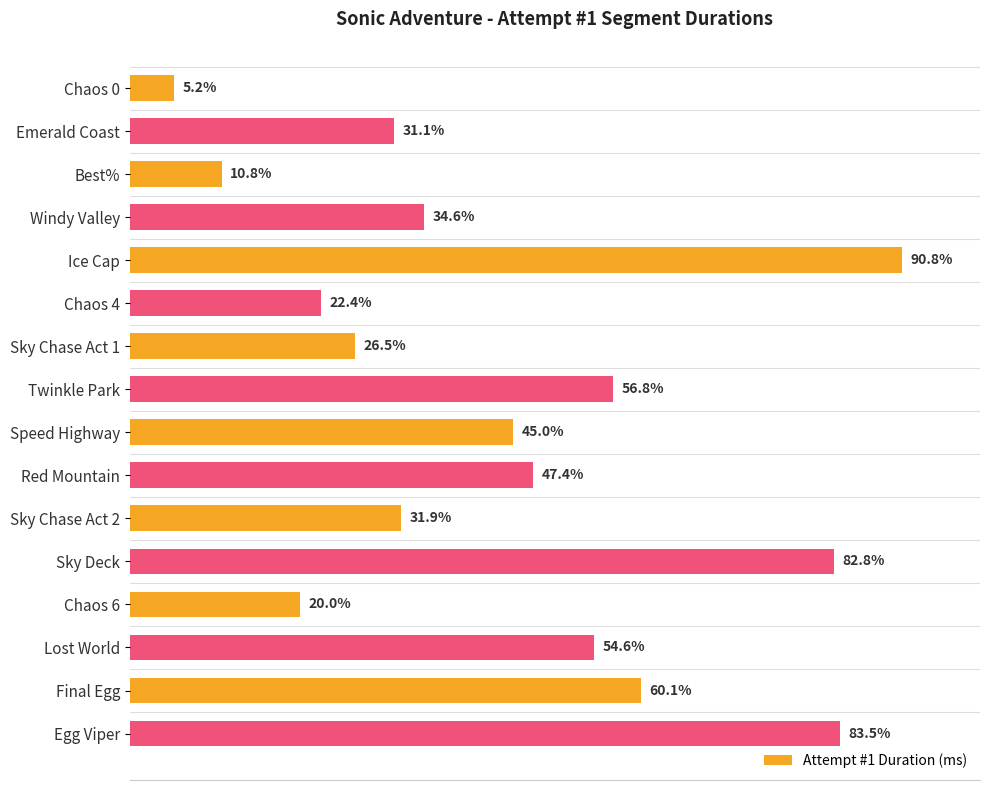

Does the chart contain any negative values?

No